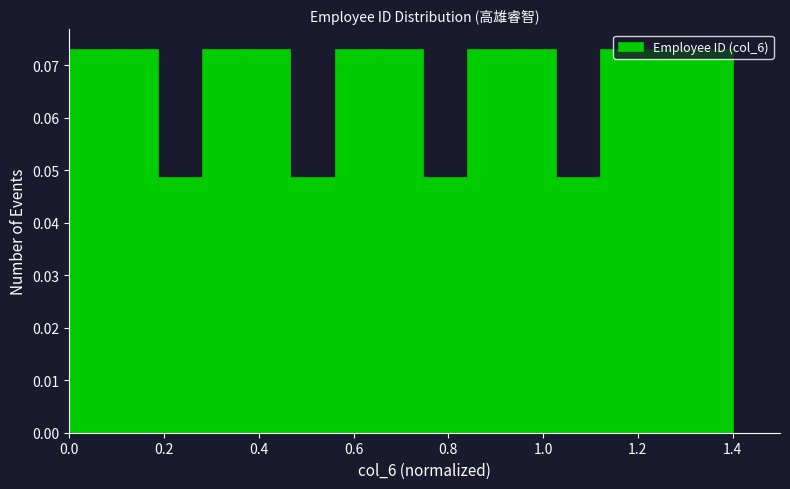

Reading left to right, transcribe this chart: for each bar, give the range it covers on the x-axis and its height. Neither the bar edges nor the heights are printed on the chart, so give them approximately, as read against the axes.

0.00 to 0.10: 0.073
0.10 to 0.18: 0.073
0.18 to 0.28: 0.049
0.28 to 0.38: 0.073
0.38 to 0.46: 0.073
0.46 to 0.56: 0.049
0.56 to 0.66: 0.073
0.66 to 0.74: 0.073
0.74 to 0.84: 0.049
0.84 to 0.94: 0.073
0.94 to 1.02: 0.073
1.02 to 1.12: 0.049
1.12 to 1.22: 0.073
1.22 to 1.30: 0.073
1.30 to 1.40: 0.073